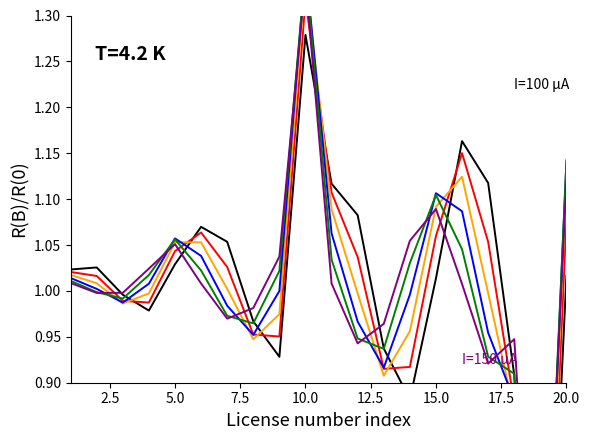

The I=130 μA series shows 0.8 at 15.0. True or false?

False